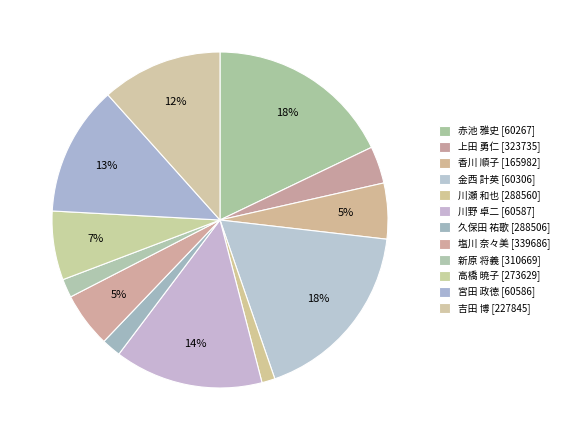

Which category has the smallest portion of the pie?

川瀬 和也